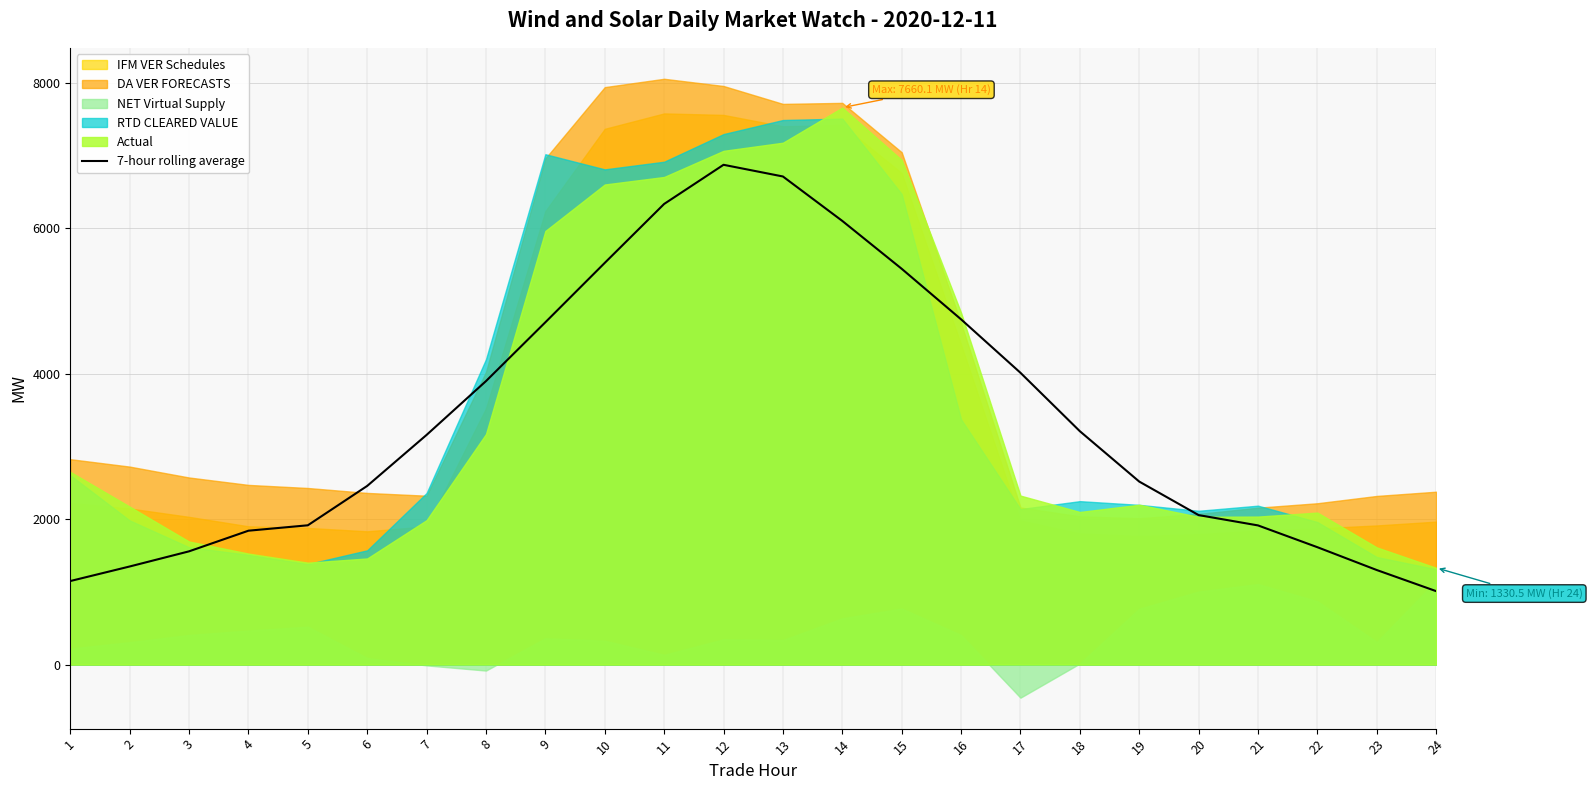

At which label is the value closest to 3941?

8